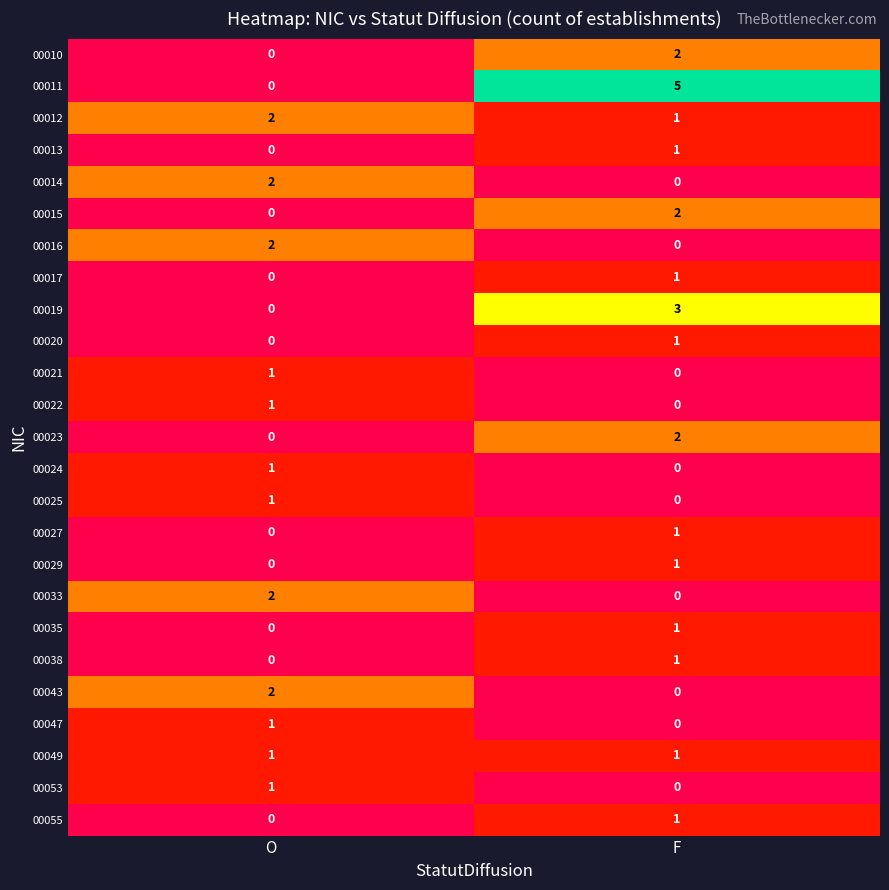

The 00033 series shows 1 at O. True or false?

False